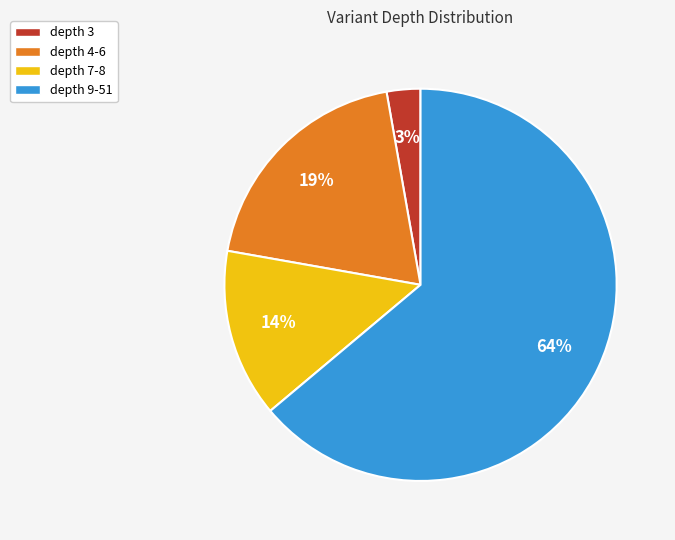

Rank the categories by value from highest to lowest.

depth 9-51, depth 4-6, depth 7-8, depth 3